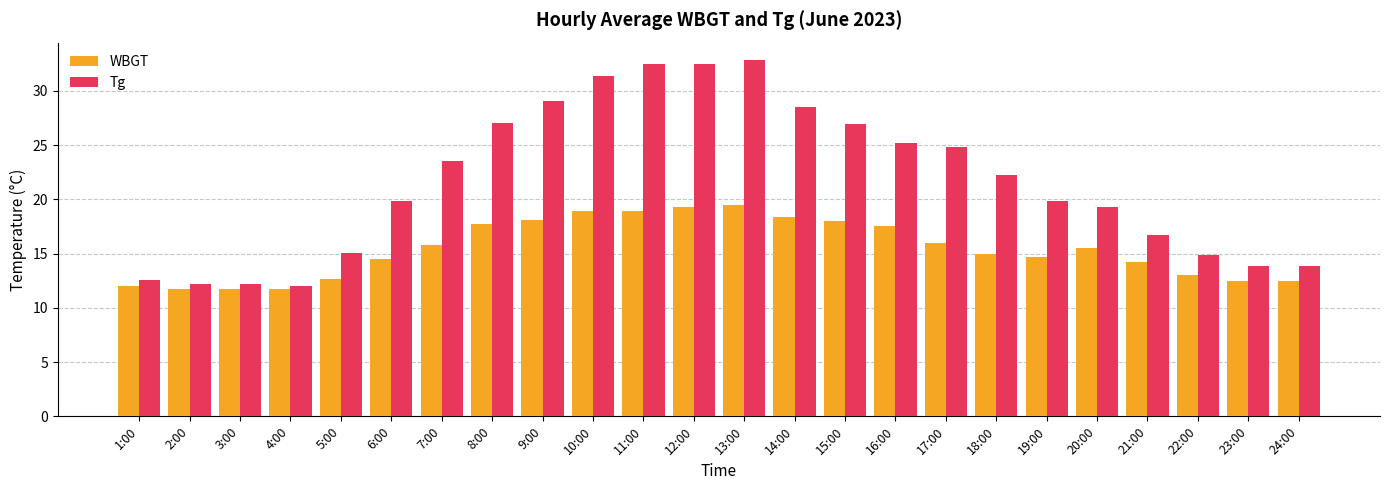

Is it true that Tg equals 12.2 at 3:00?

True